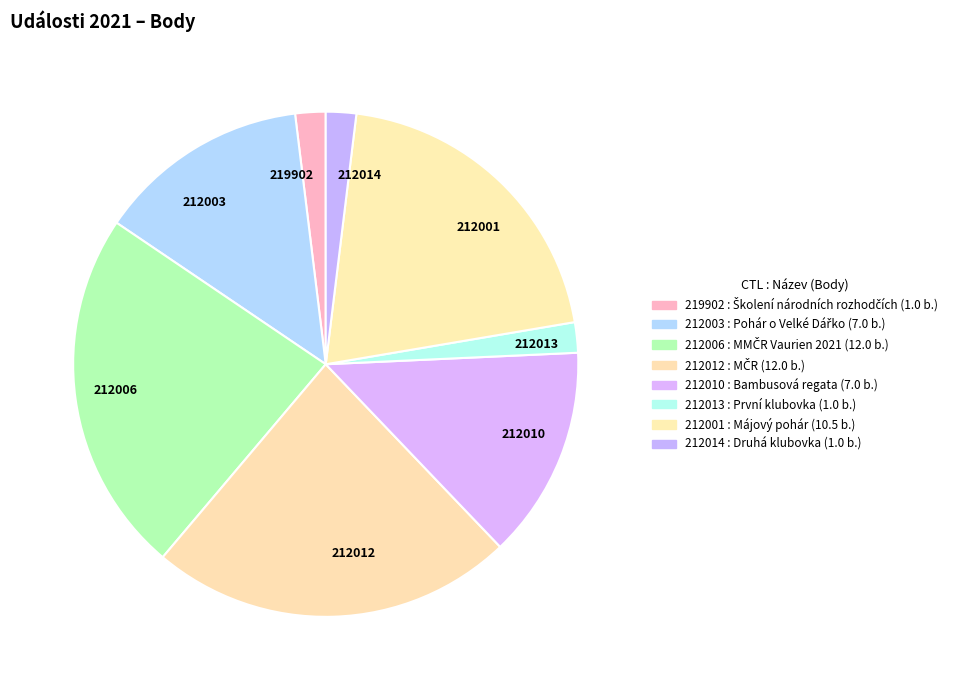

Is there a majority slice in this chart?

No